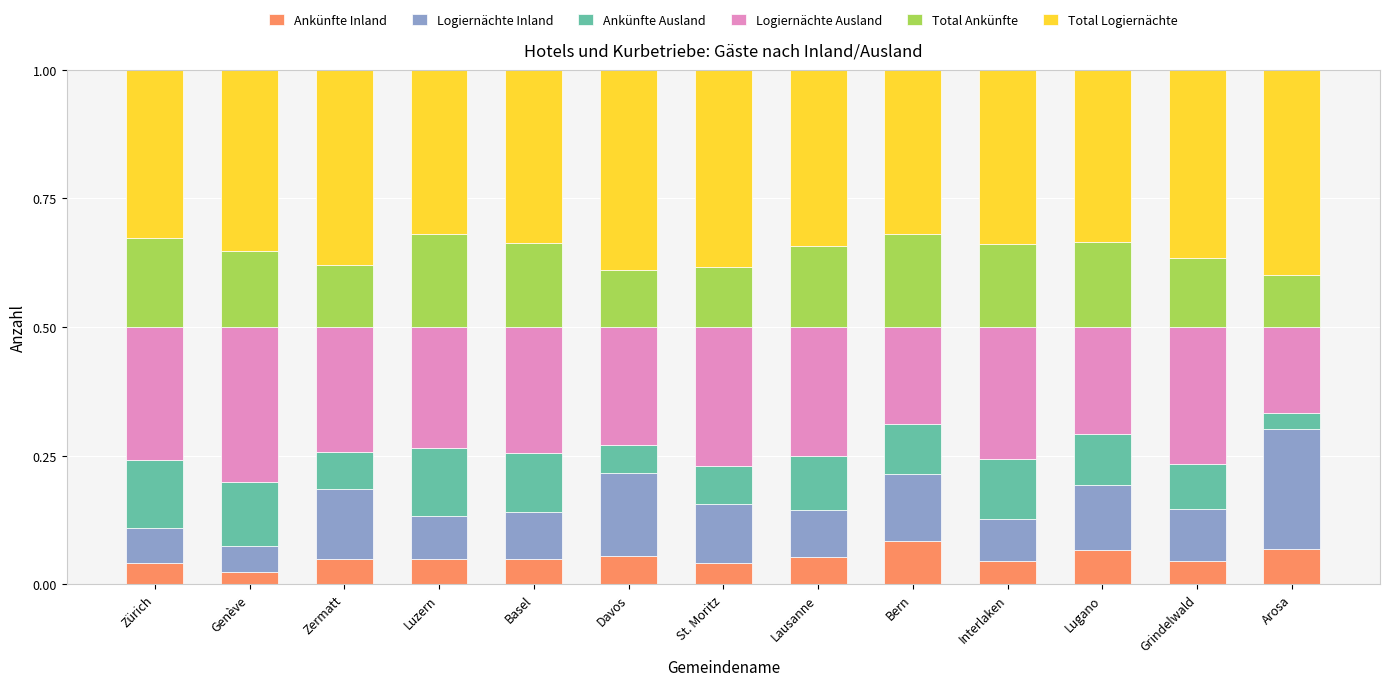

What is the total value across all series at Luzern?

1.0